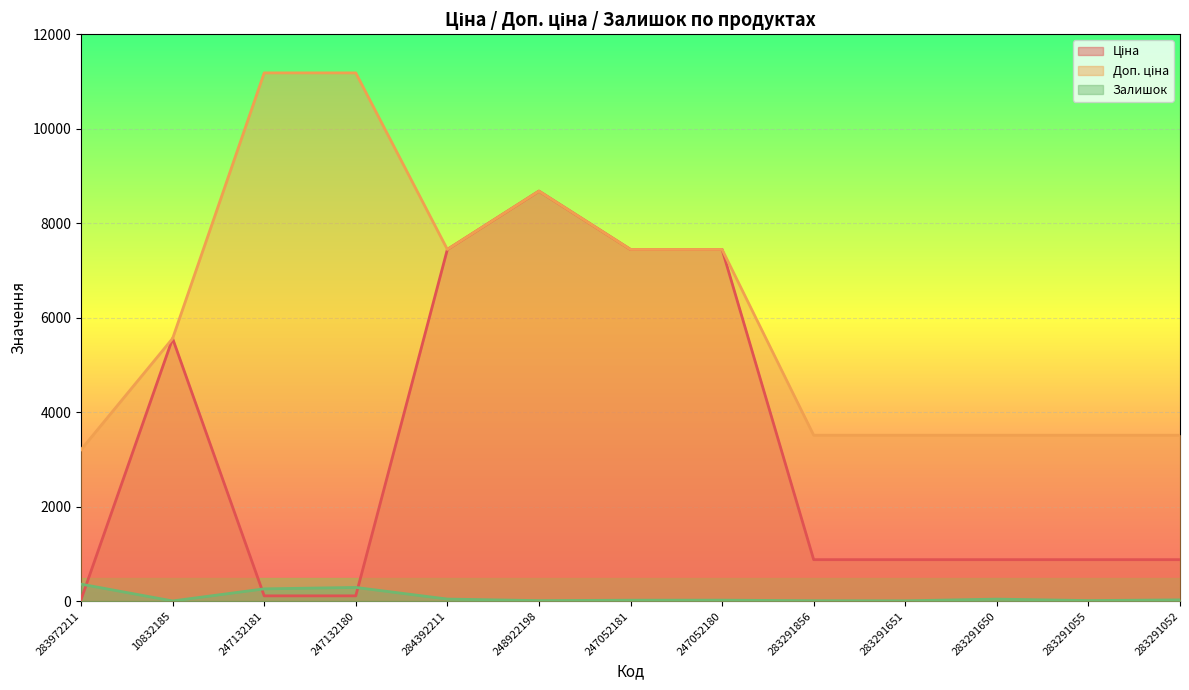

What position from the left is 10832185?

2